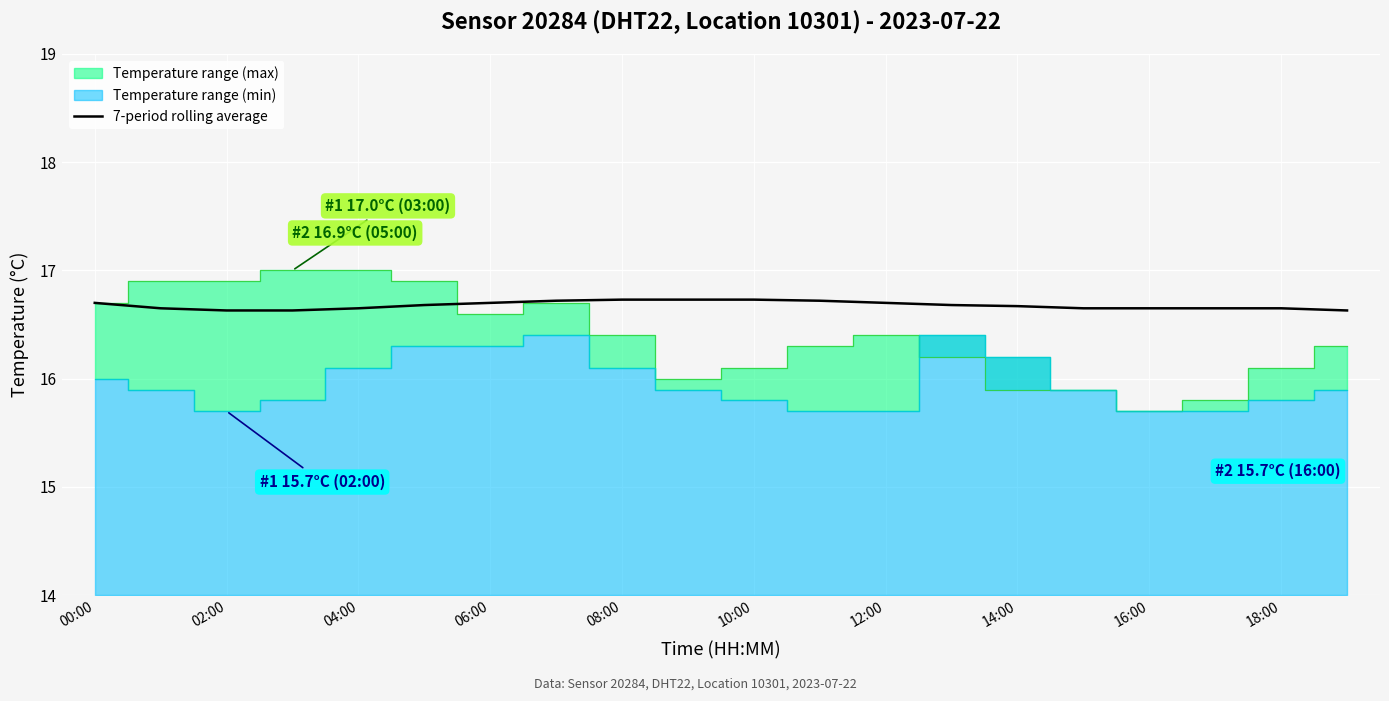

Which has a higher value, 17 or 12:00?

12:00